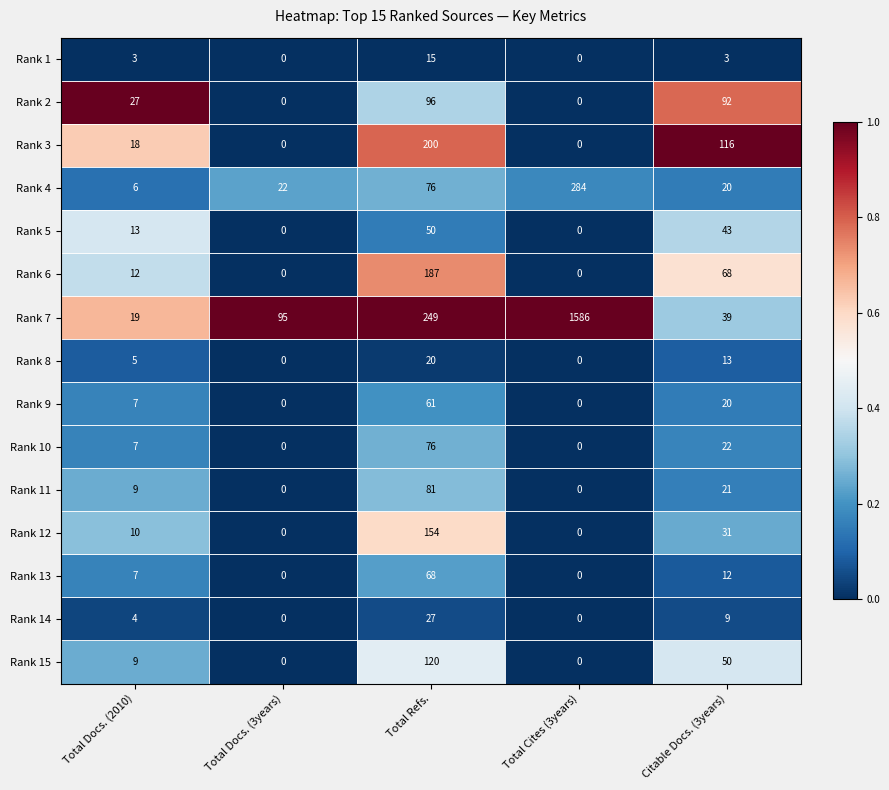

True or false: Rank 4 has a value of 4 at Citable Docs. (3years).

False